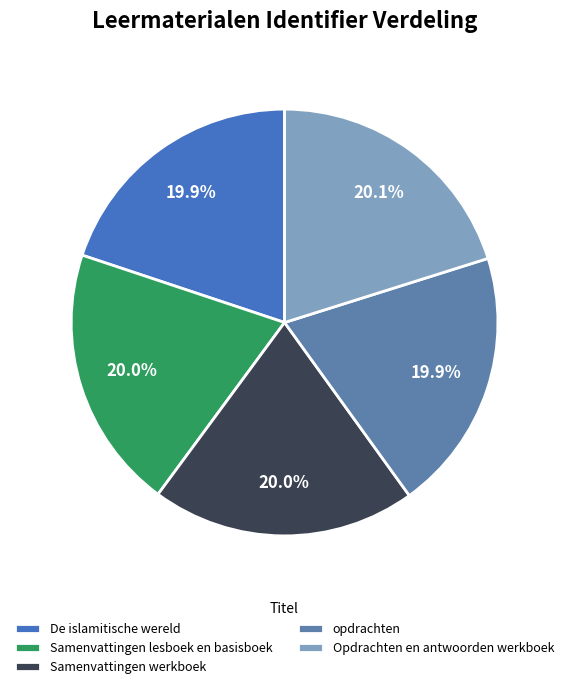

To the nearest percent, what is the average slice percentage?

20%